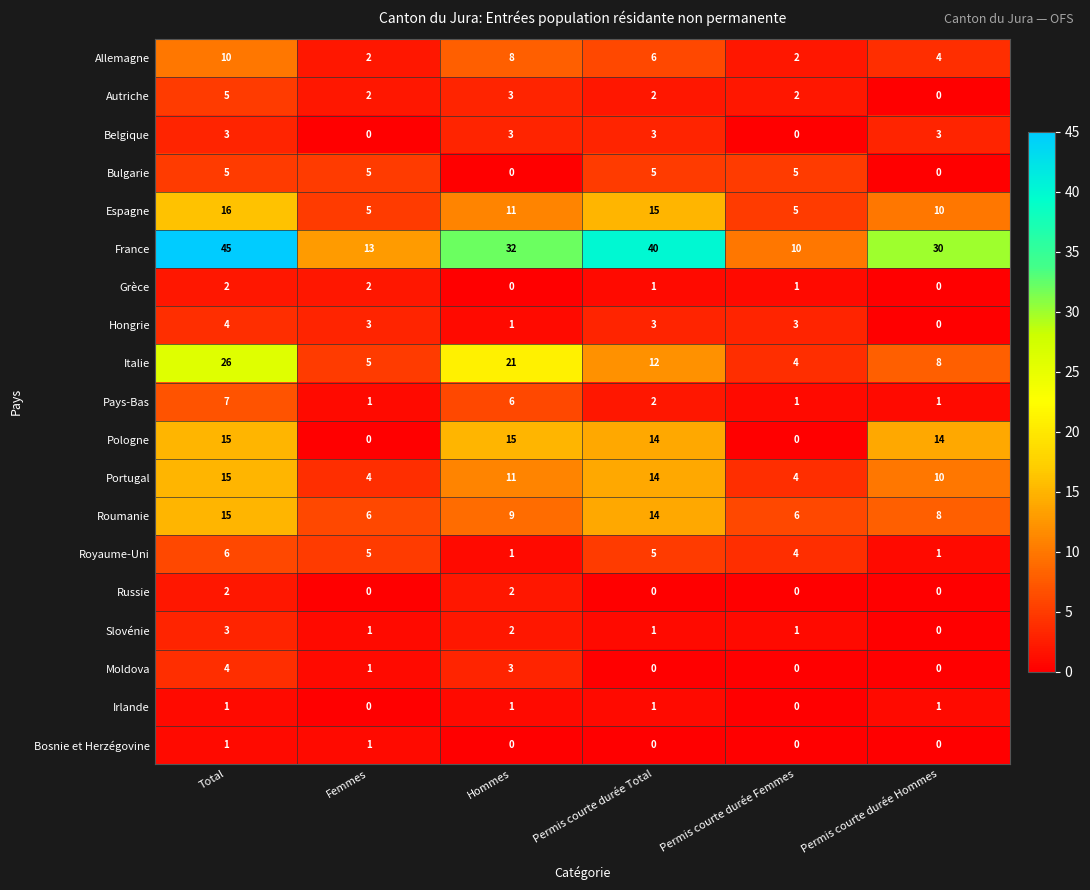

At how many categories does at least one series exceed 24?

4